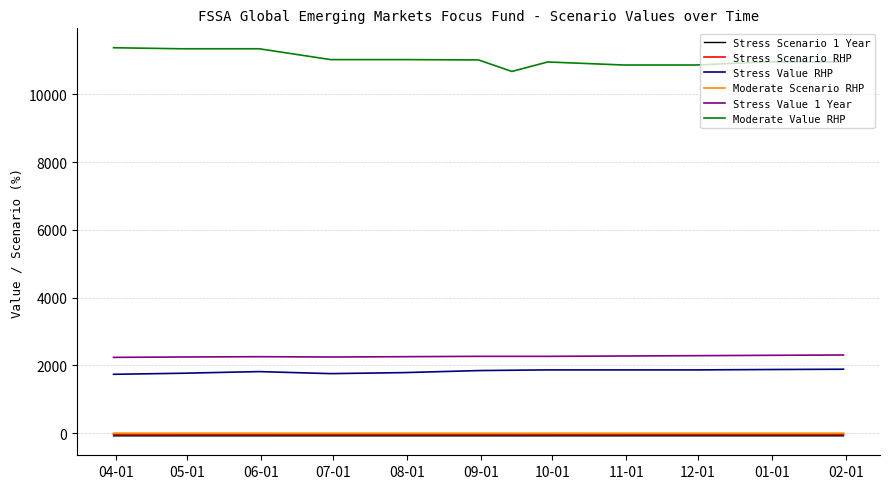

True or false: Stress Scenario 1 Year and Stress Value 1 Year cross at least once.

False